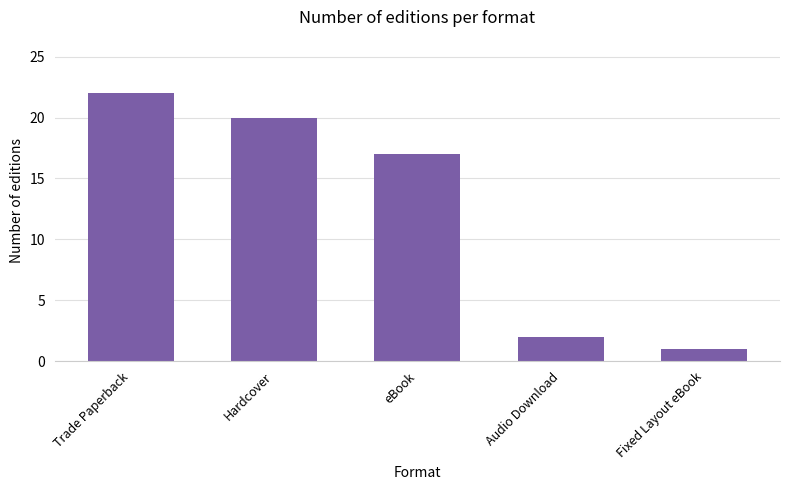

The value at Trade Paperback is 22. True or false?

True